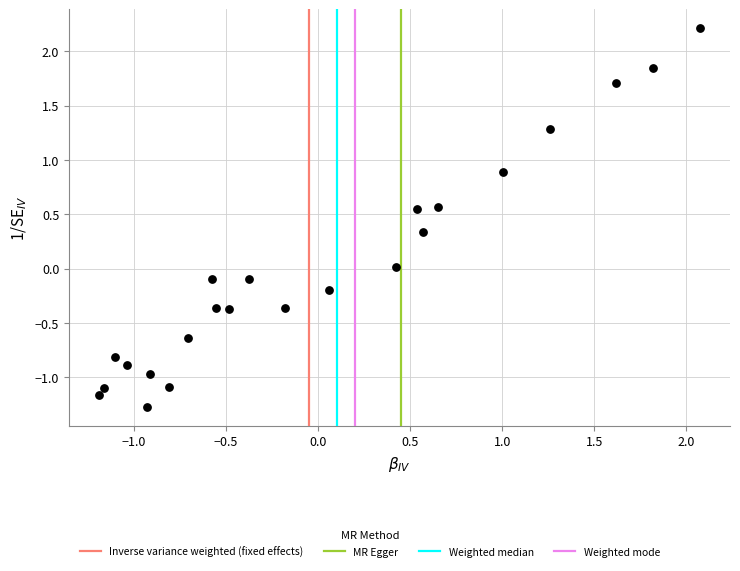

What is the range of X values (max minus min)?

3.3